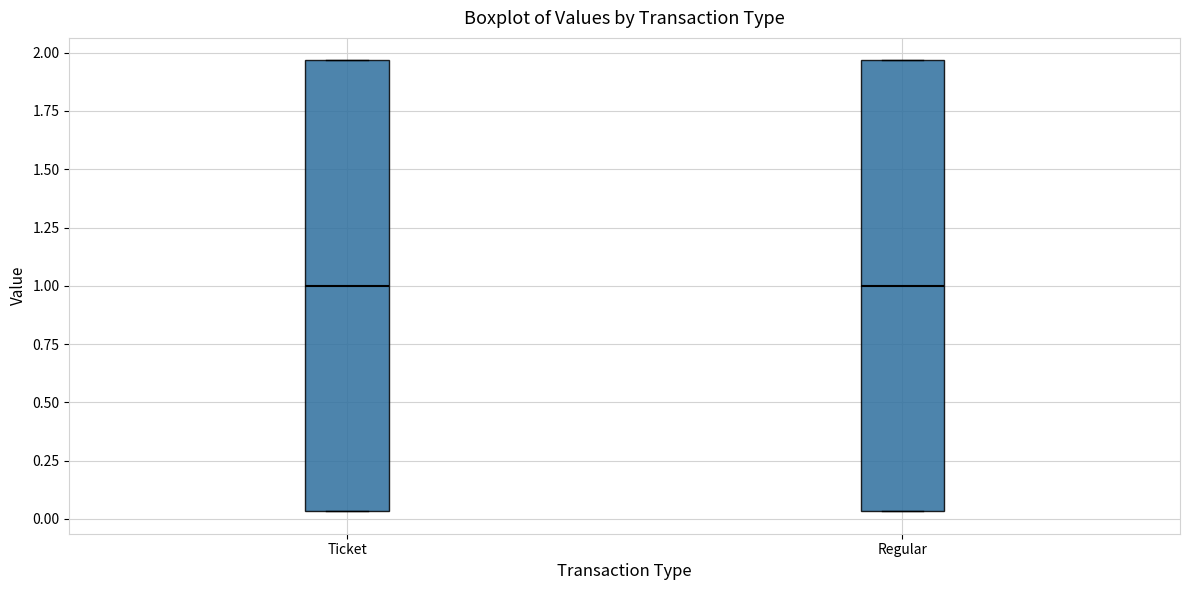

Where does the median line of the box for Regular sit on the y-axis? The values are not printed on the chart, so give them approximately, as read against the axis.

1.00